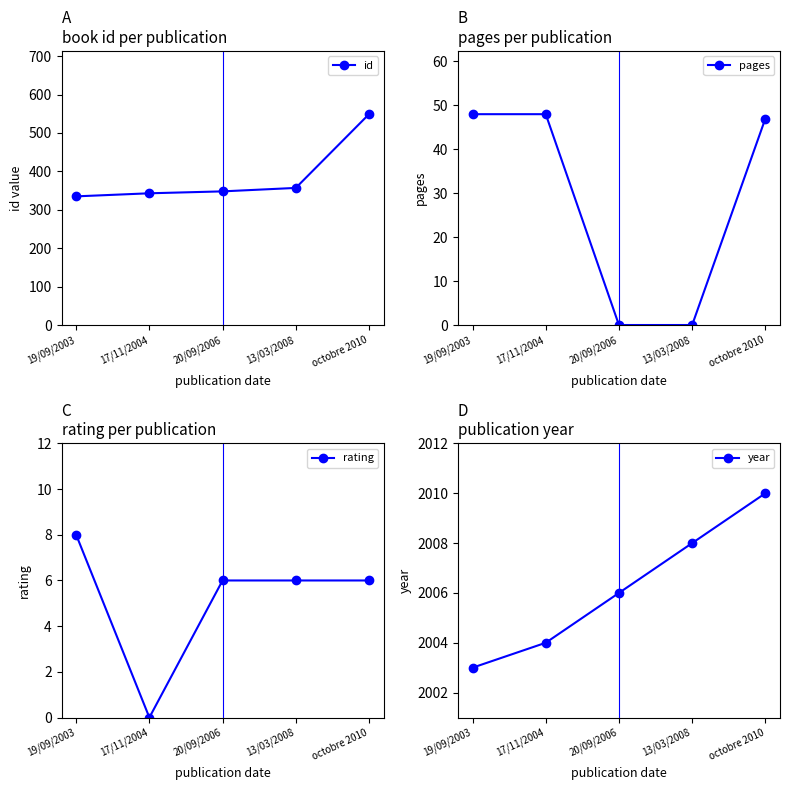

Rank the series at 13/03/2008 from highest to lowest value.

year, id, rating, pages